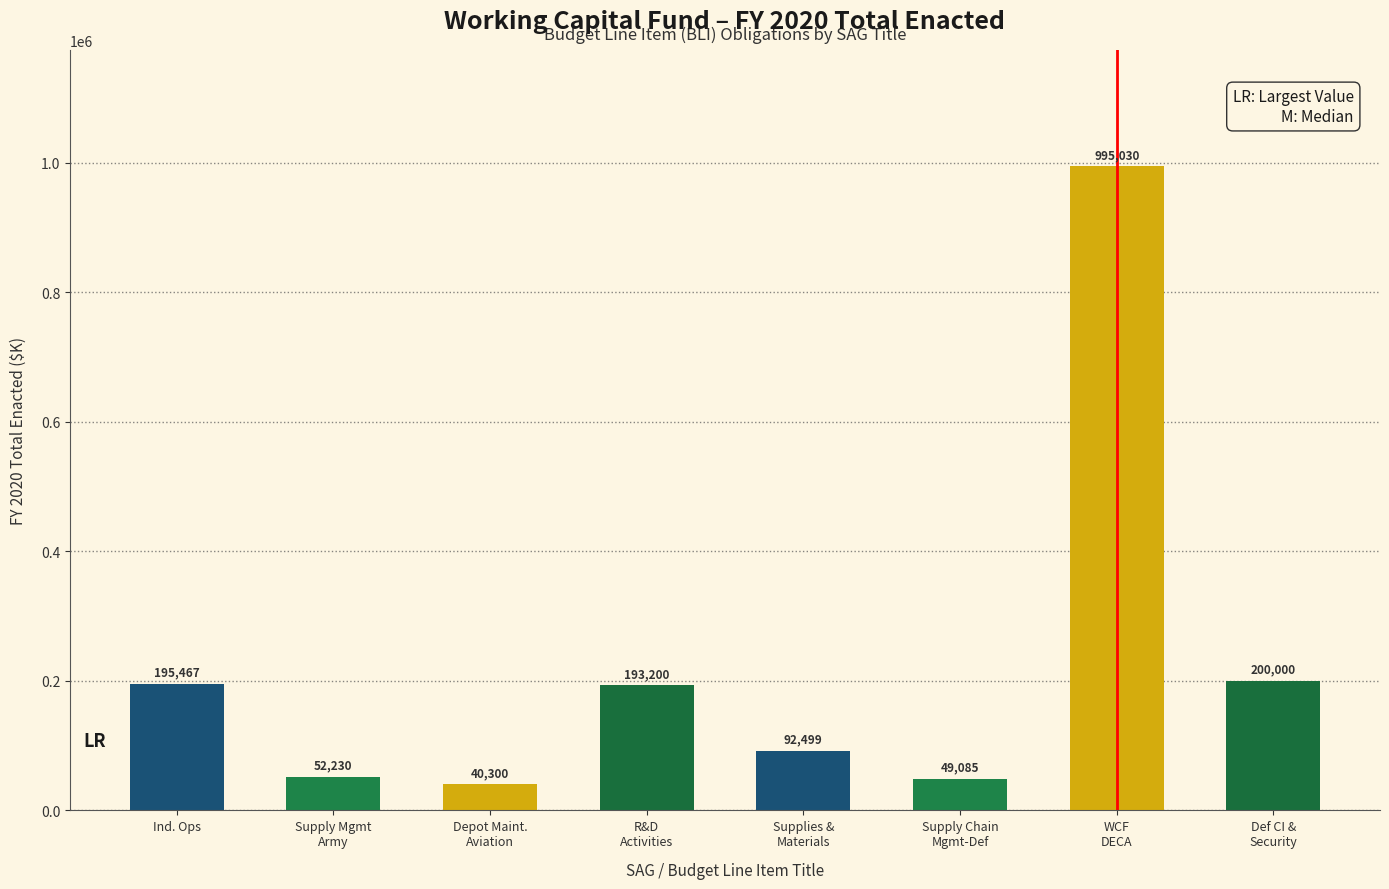

What value does the data have at Ind. Ops, to the nearest 10?

195470